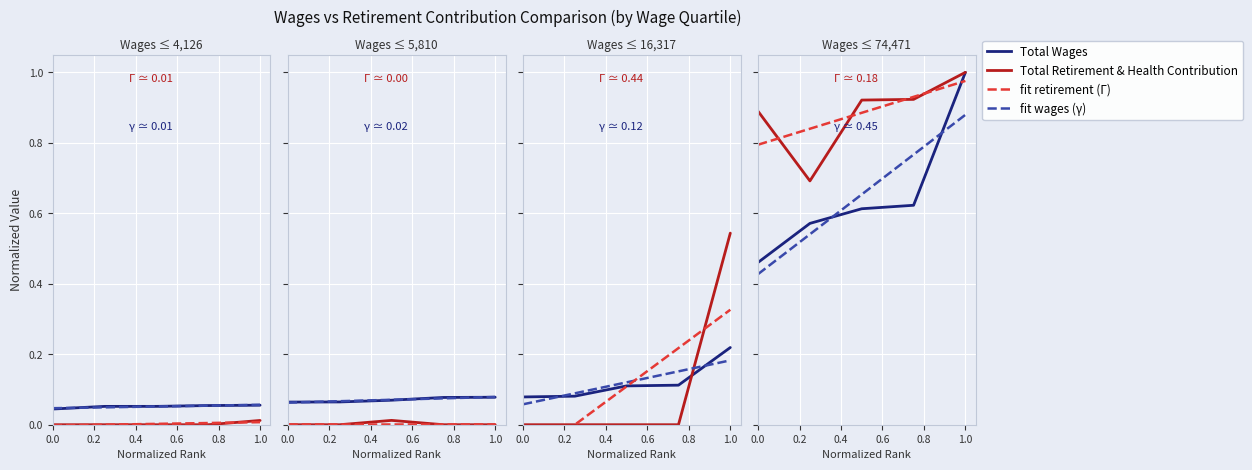

How many series are shown in this chart?

4